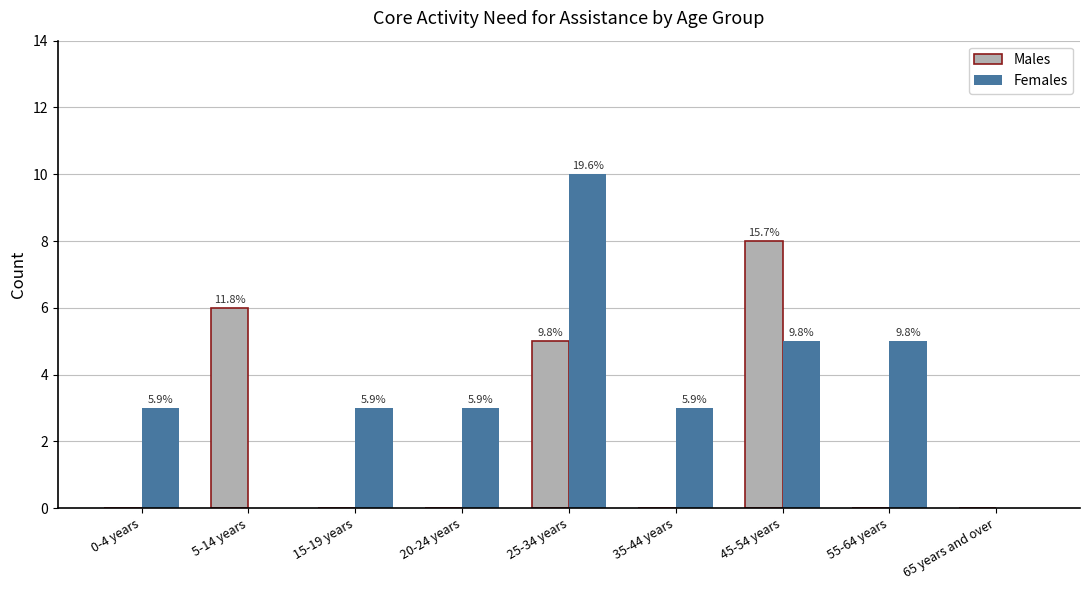

What are all the series names shown in the legend?

Males, Females